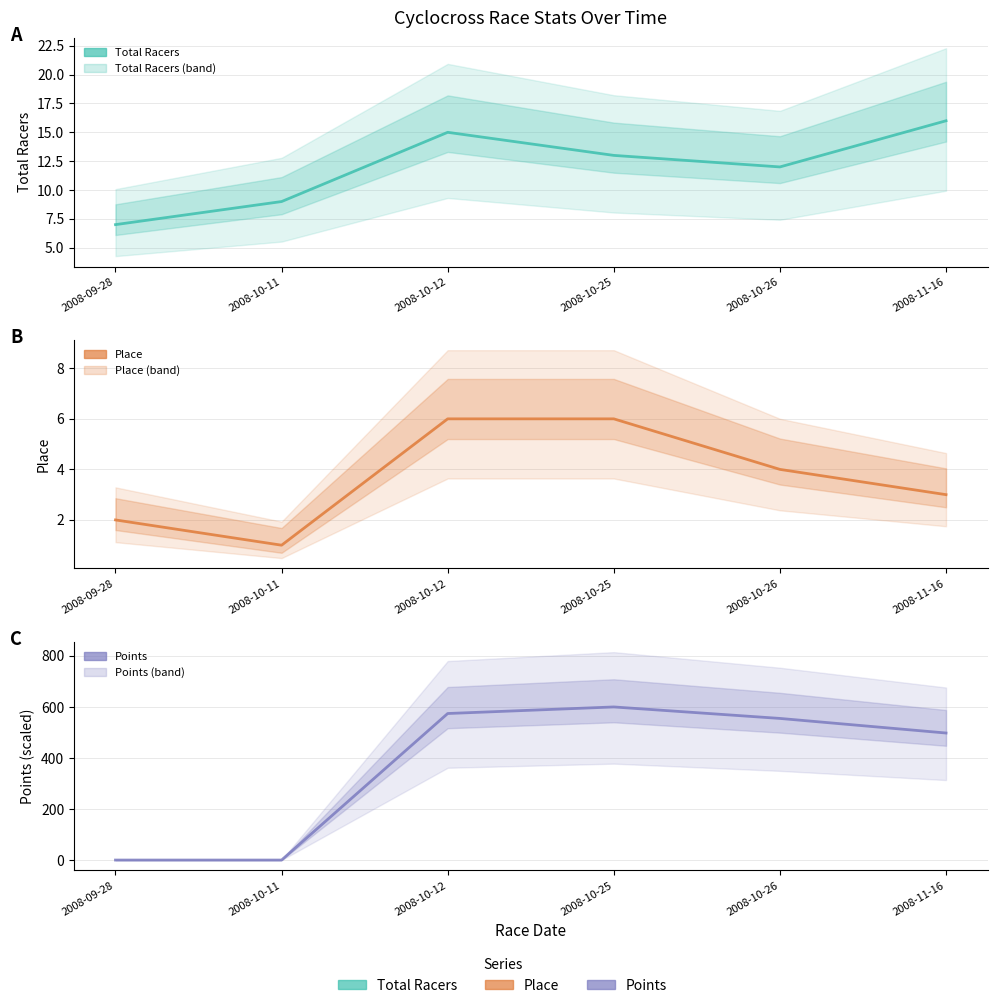

How many Place values are between 2 and 6?

5